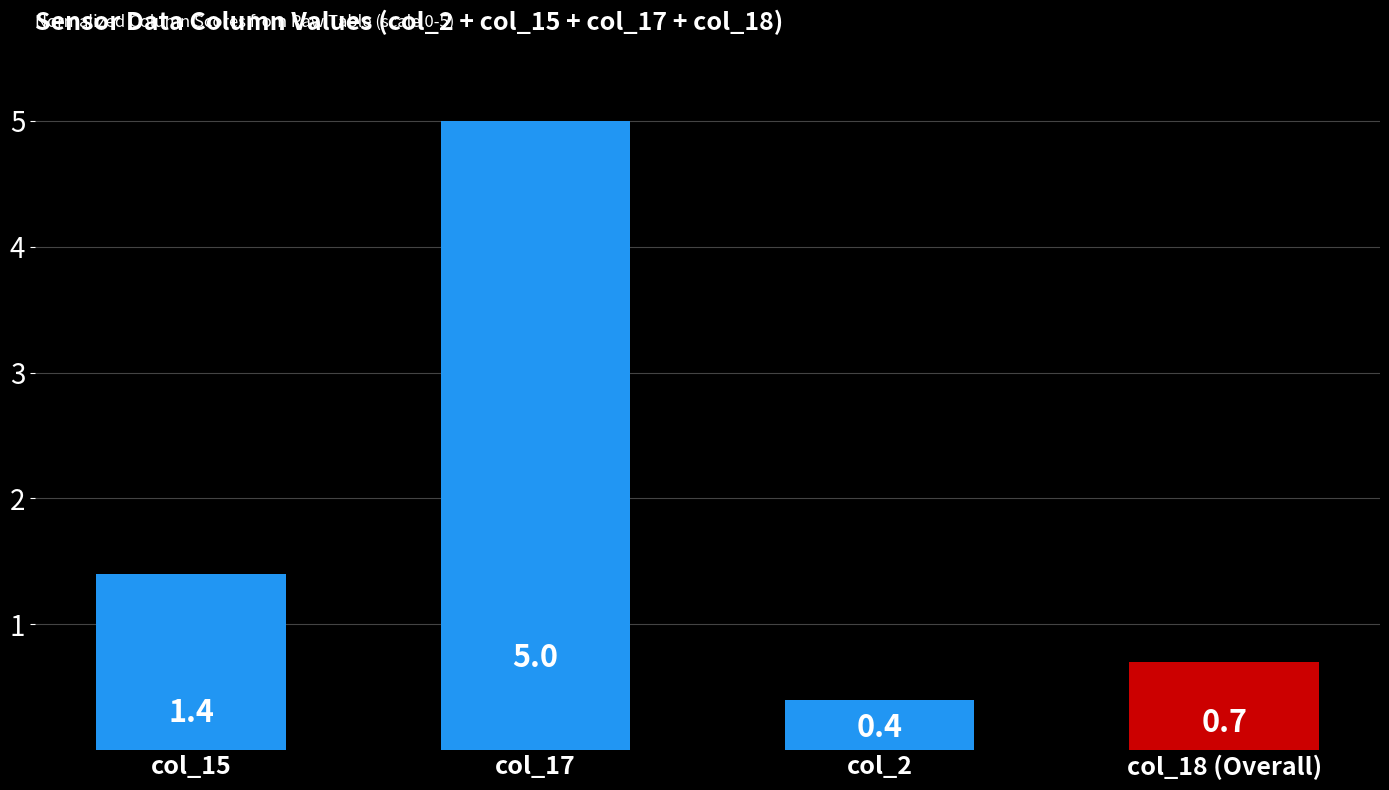

What is the average value?

1.9